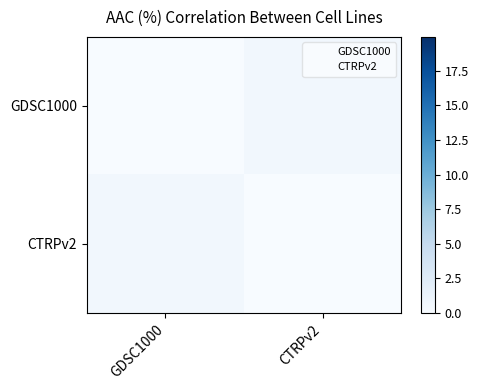

How many data points does each series have?

2